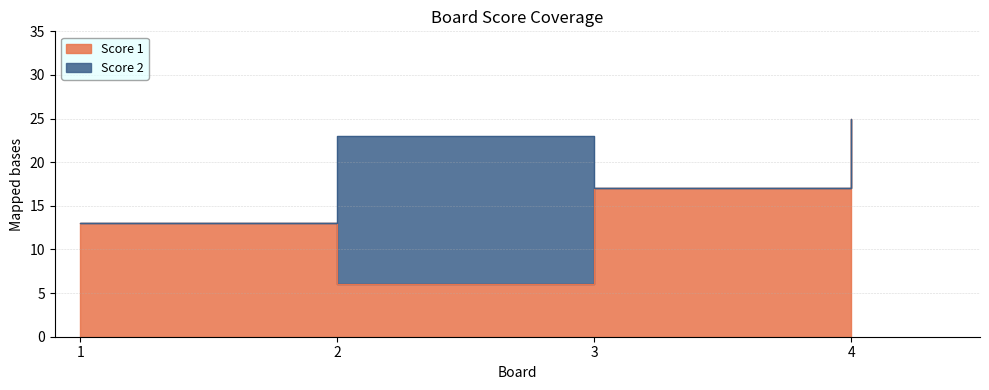

What is the value of the 3rd point from the left?

17